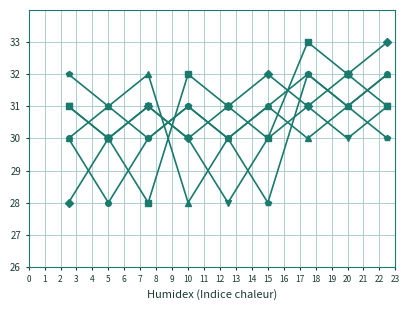

What is the smallest value displayed?

28